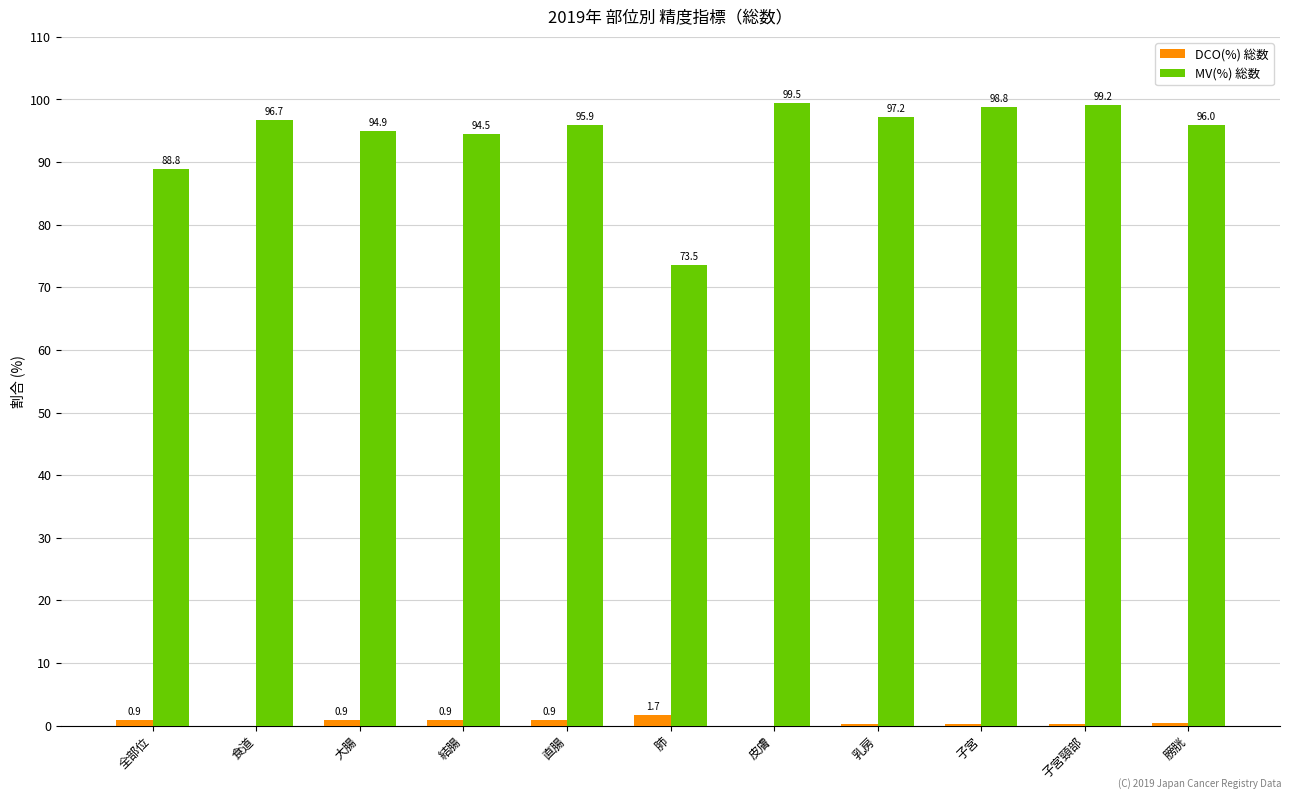

What is the difference between the DCO(%) 総数 values at 大腸 and 子宮頸部?

0.7